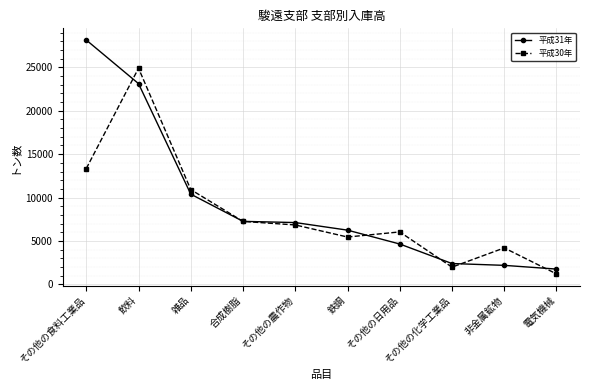

List the labels in order of 平成30年 value, smallest first.

電気機械, その他の化学工業品, 非金属鉱物, 鉄鋼, その他の日用品, その他の農作物, 合成樹脂, 雑品, その他の食料工業品, 飲料